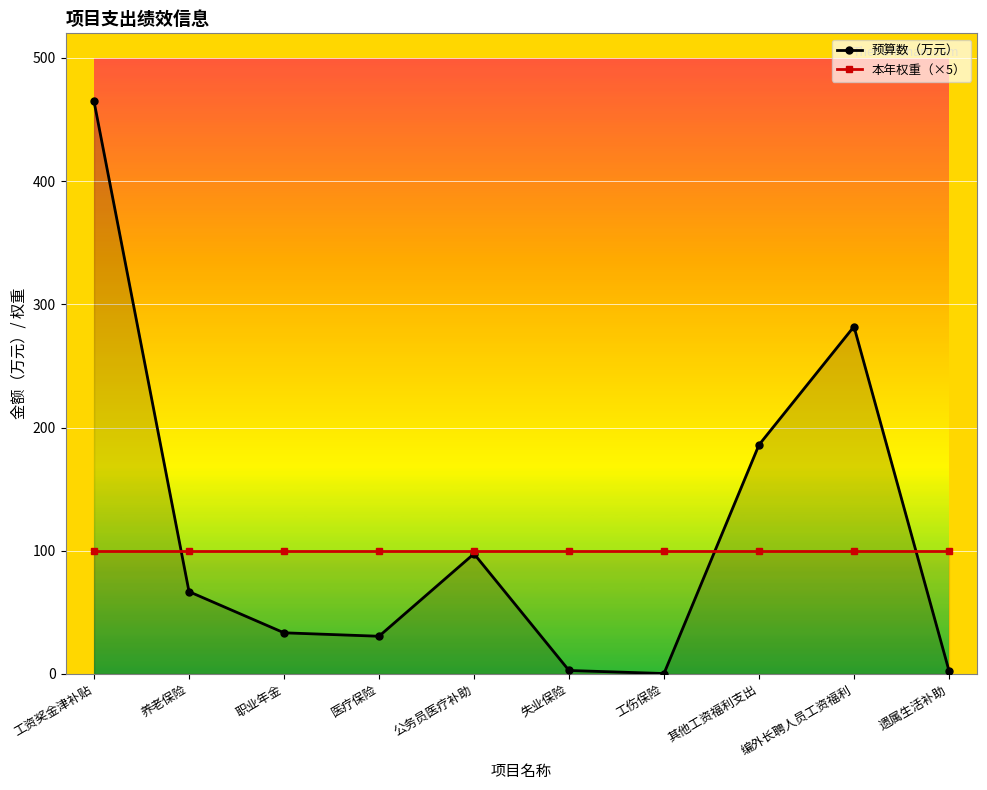

Which series has the largest total across all categories?

预算数（万元）